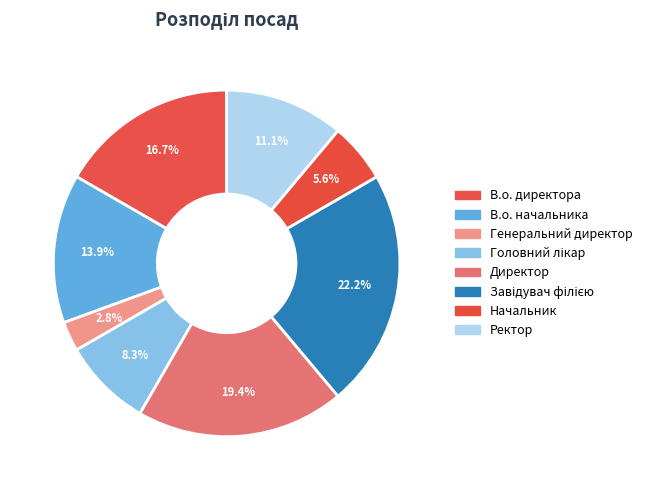

How many slices are in this pie chart?

8